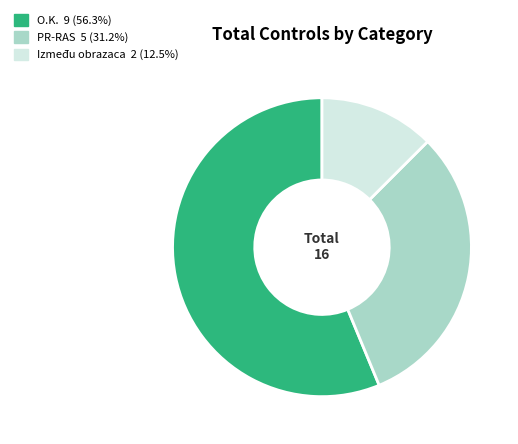

Count the number of slices in the pie.

3